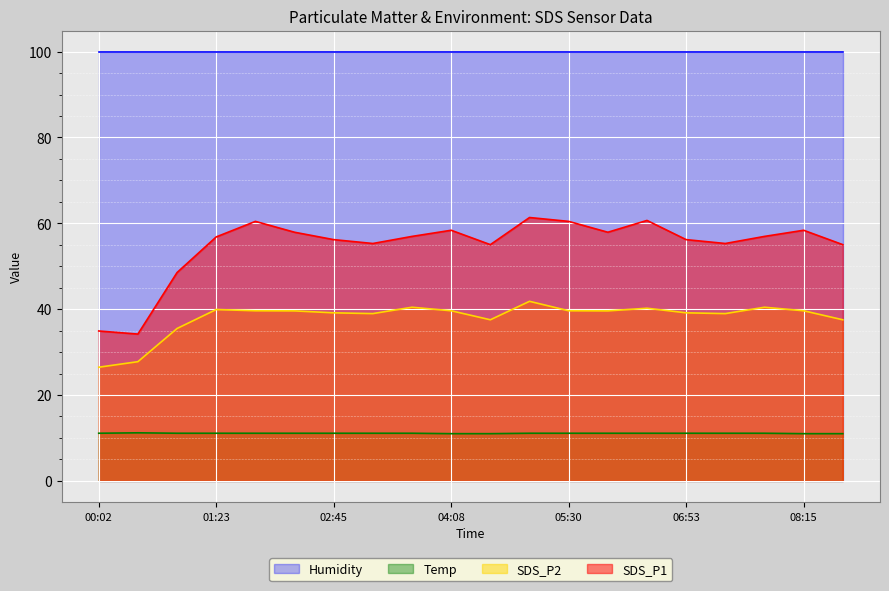

What is the total value across all series at 08:15?

208.9